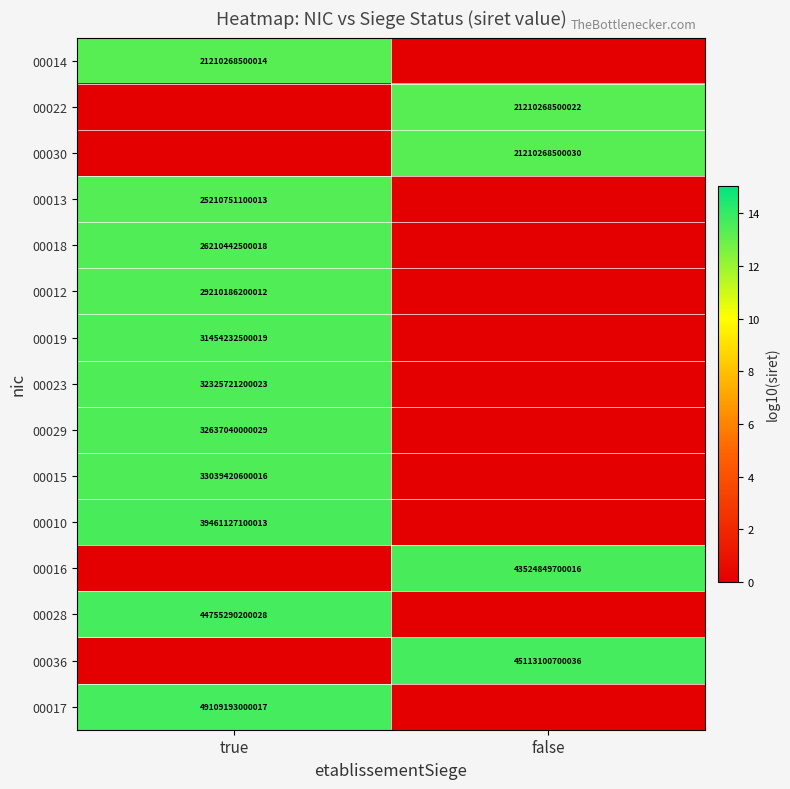

The 00030 series shows 21.1 at false. True or false?

False